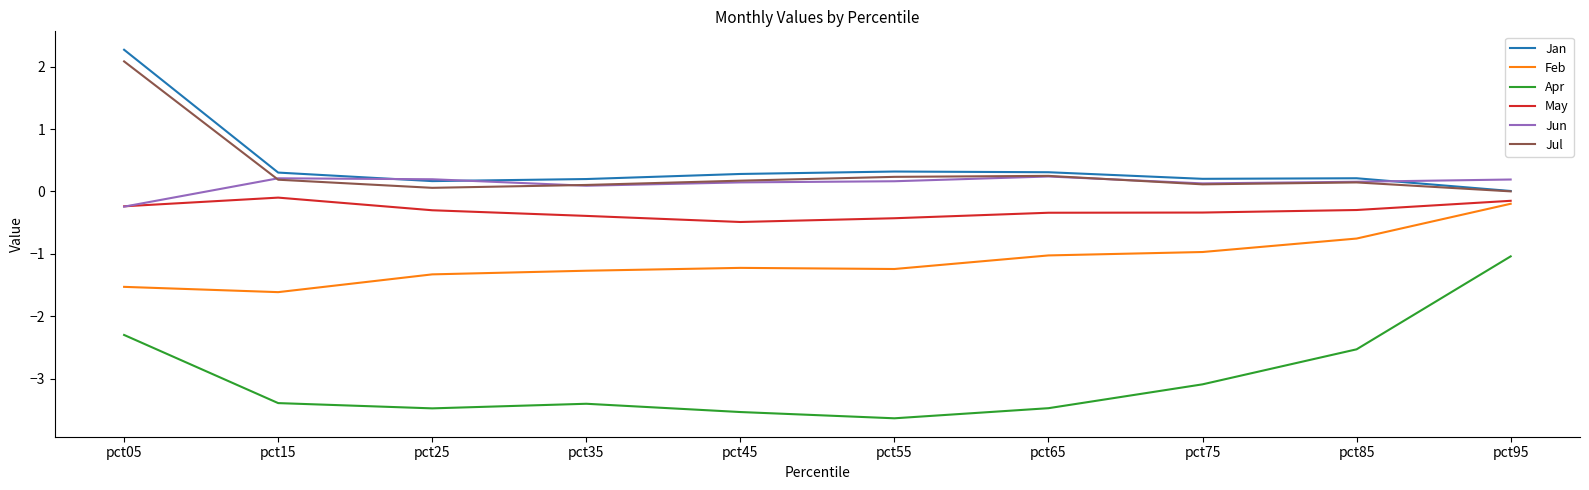

Which label corresponds to the smallest value in the chart?

pct55